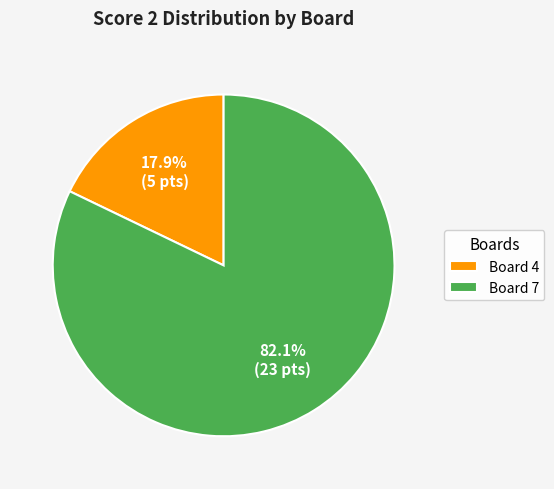

What is the total percentage of Board 4 and Board 7?

100.0%